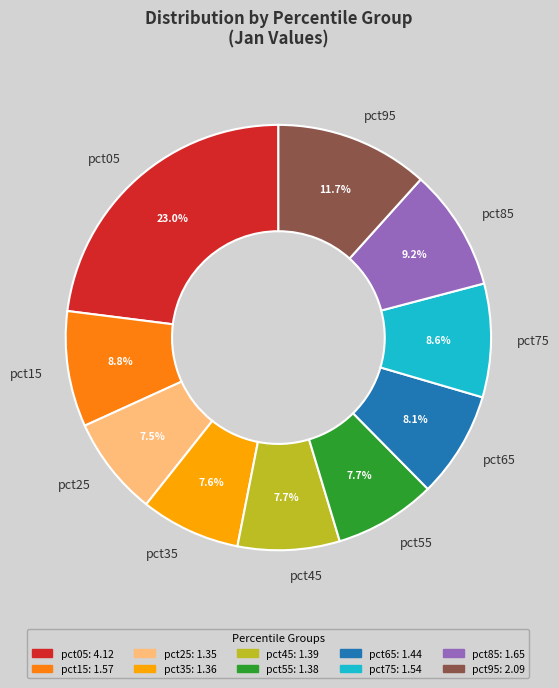

What is the largest slice in the pie chart?

pct05